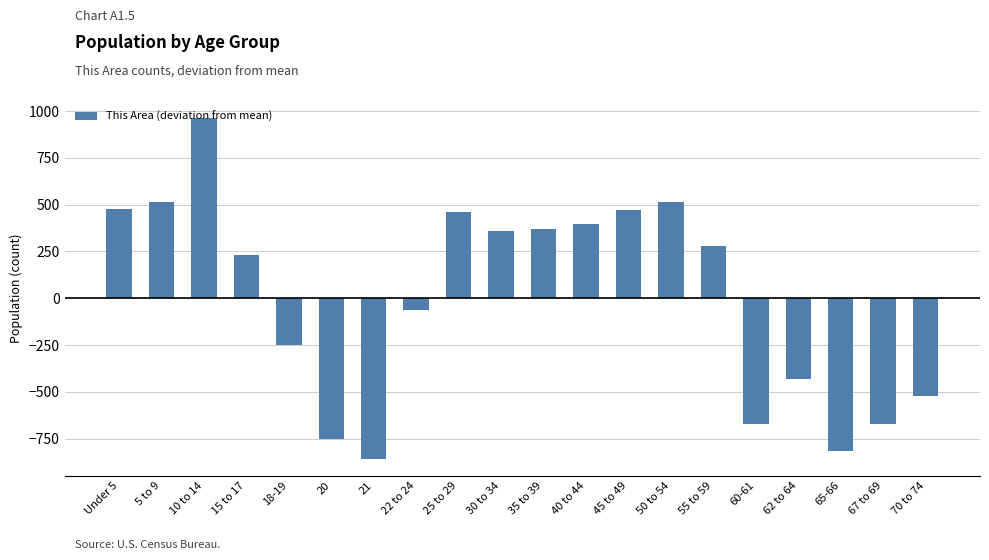

What is the sum of the values at Under 5 and 62 to 64?

47.9